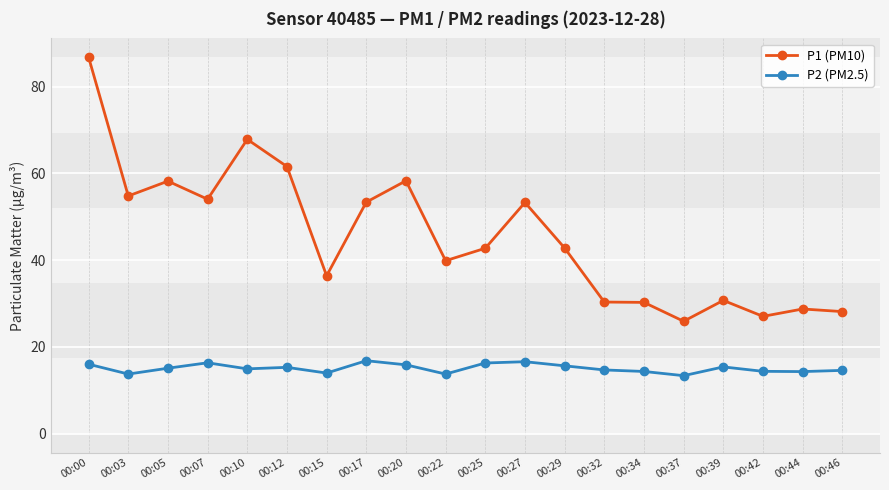

Is it true that P1 (PM10) equals 72.2 at 00:29?

False